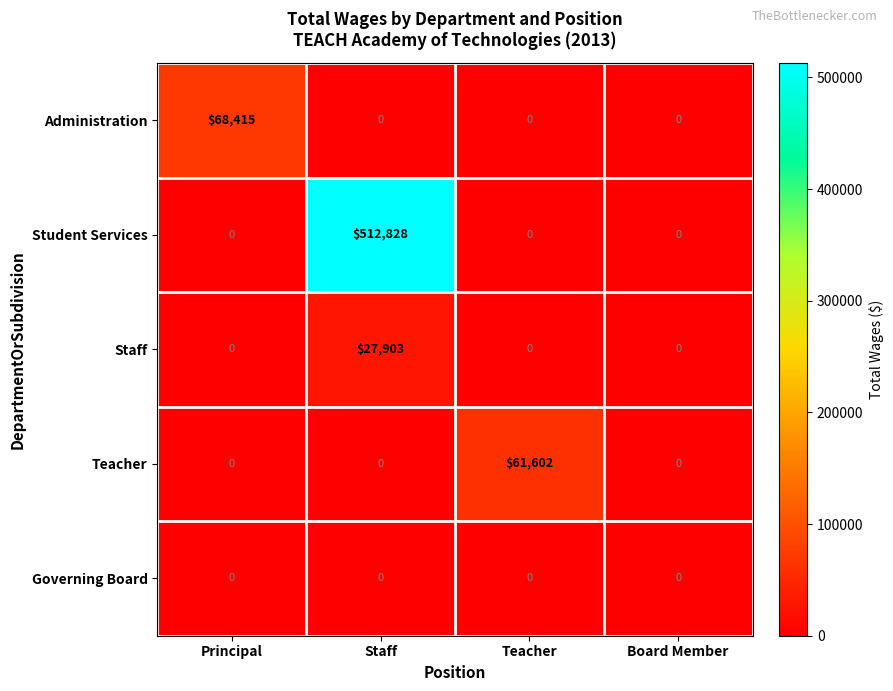

Which series has the widest spread of values?

Student Services